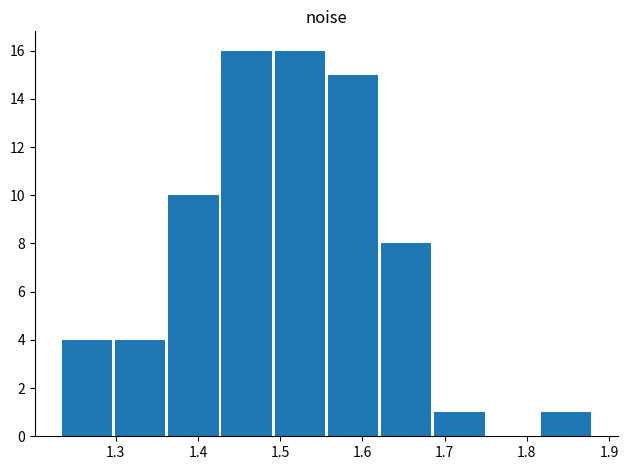

Reading left to right, transcribe this chart: for each bar, give the range it covers on the x-axis and its height. Neither the bar edges nor the heights are printed on the chart, so give them approximately, as read against the axes.

1.23 to 1.30: 4
1.30 to 1.36: 4
1.36 to 1.43: 10
1.43 to 1.49: 16
1.49 to 1.56: 16
1.56 to 1.62: 15
1.62 to 1.69: 8
1.69 to 1.75: 1
1.75 to 1.82: 0
1.82 to 1.88: 1